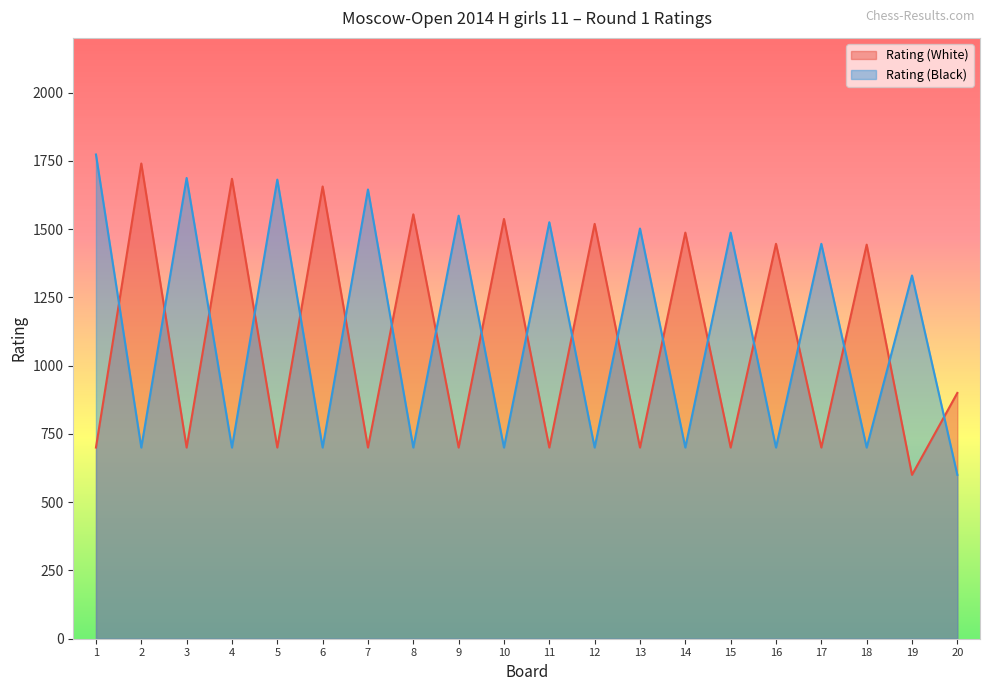

How many distinct data groups are displayed?

2